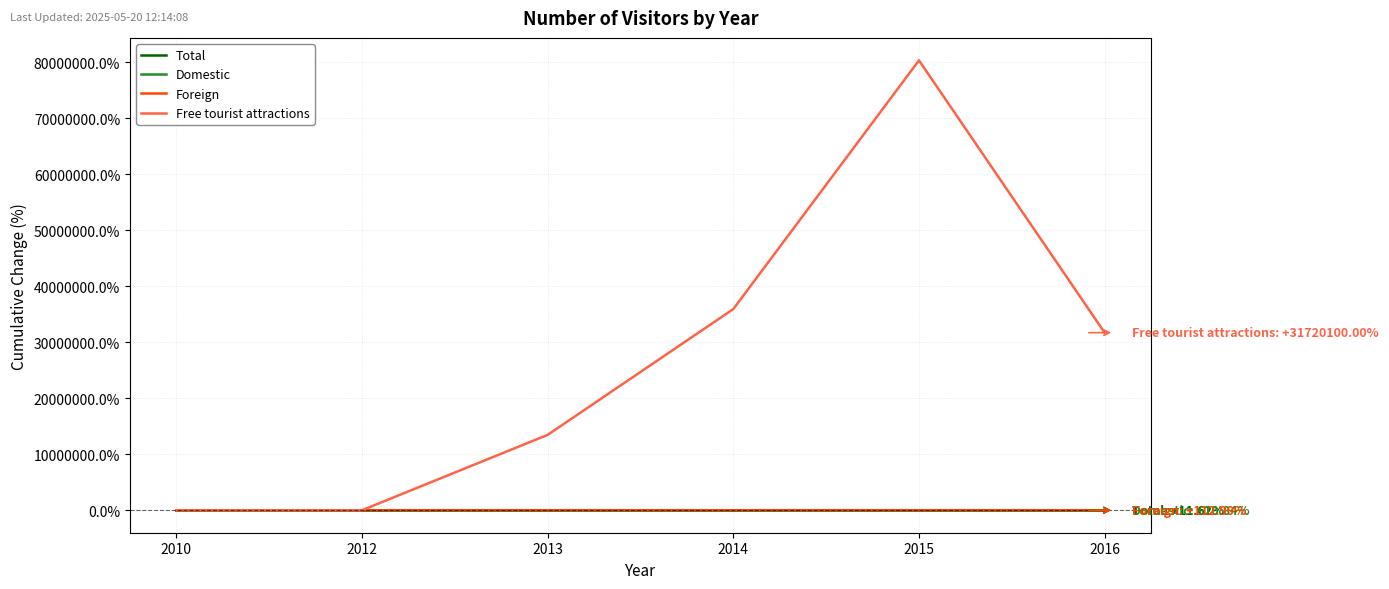

What is the difference between the Free tourist attractions values at 2014 and 2013?

22470000.0